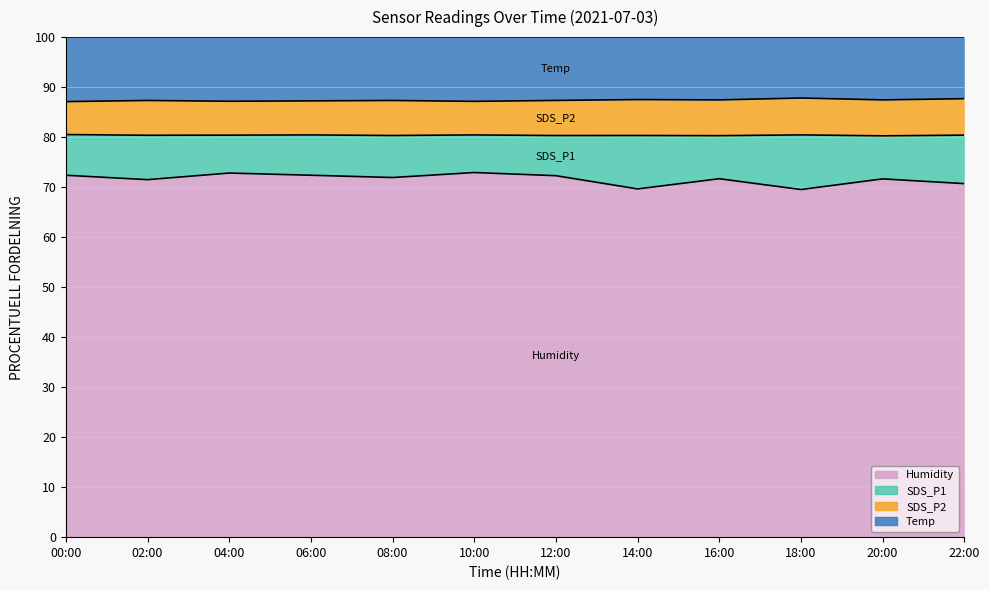

How many categories are shown in the chart?

12